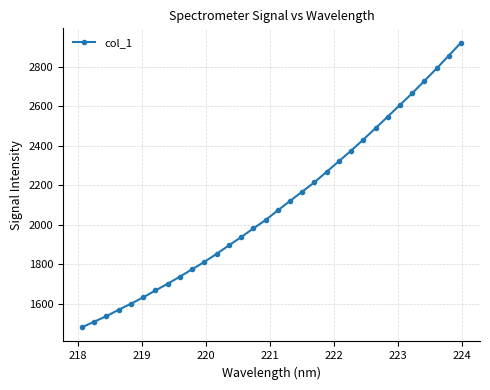

What is the minimum value shown in the chart?

1482.5